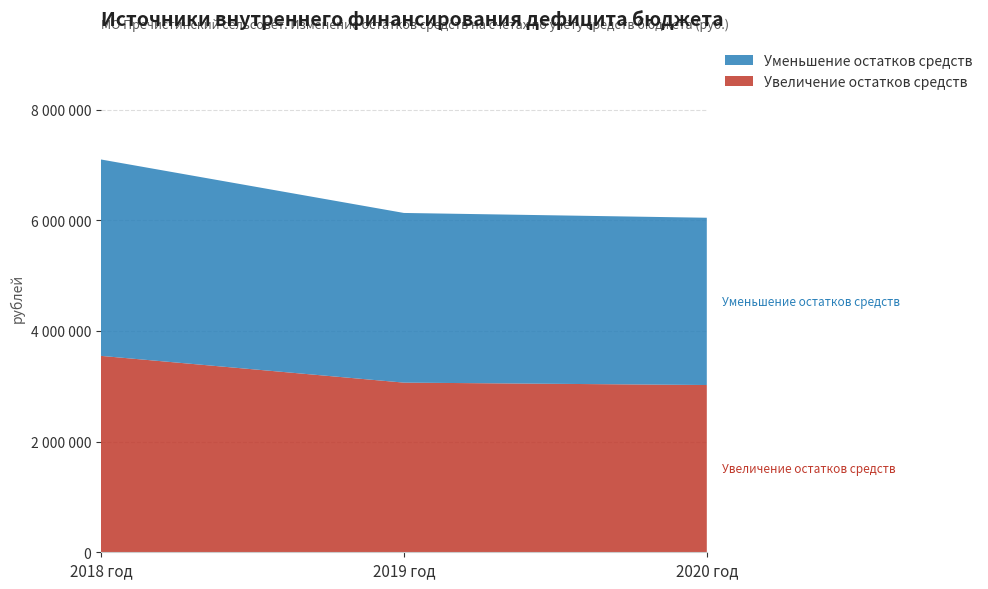

Reading left to right, list all the values displayed in this chart.

Увеличение остатков средств: 2018 год=3549916	2019 год=3066621	2020 год=3023262
Уменьшение остатков средств: 2018 год=3549916	2019 год=3066621	2020 год=3023262